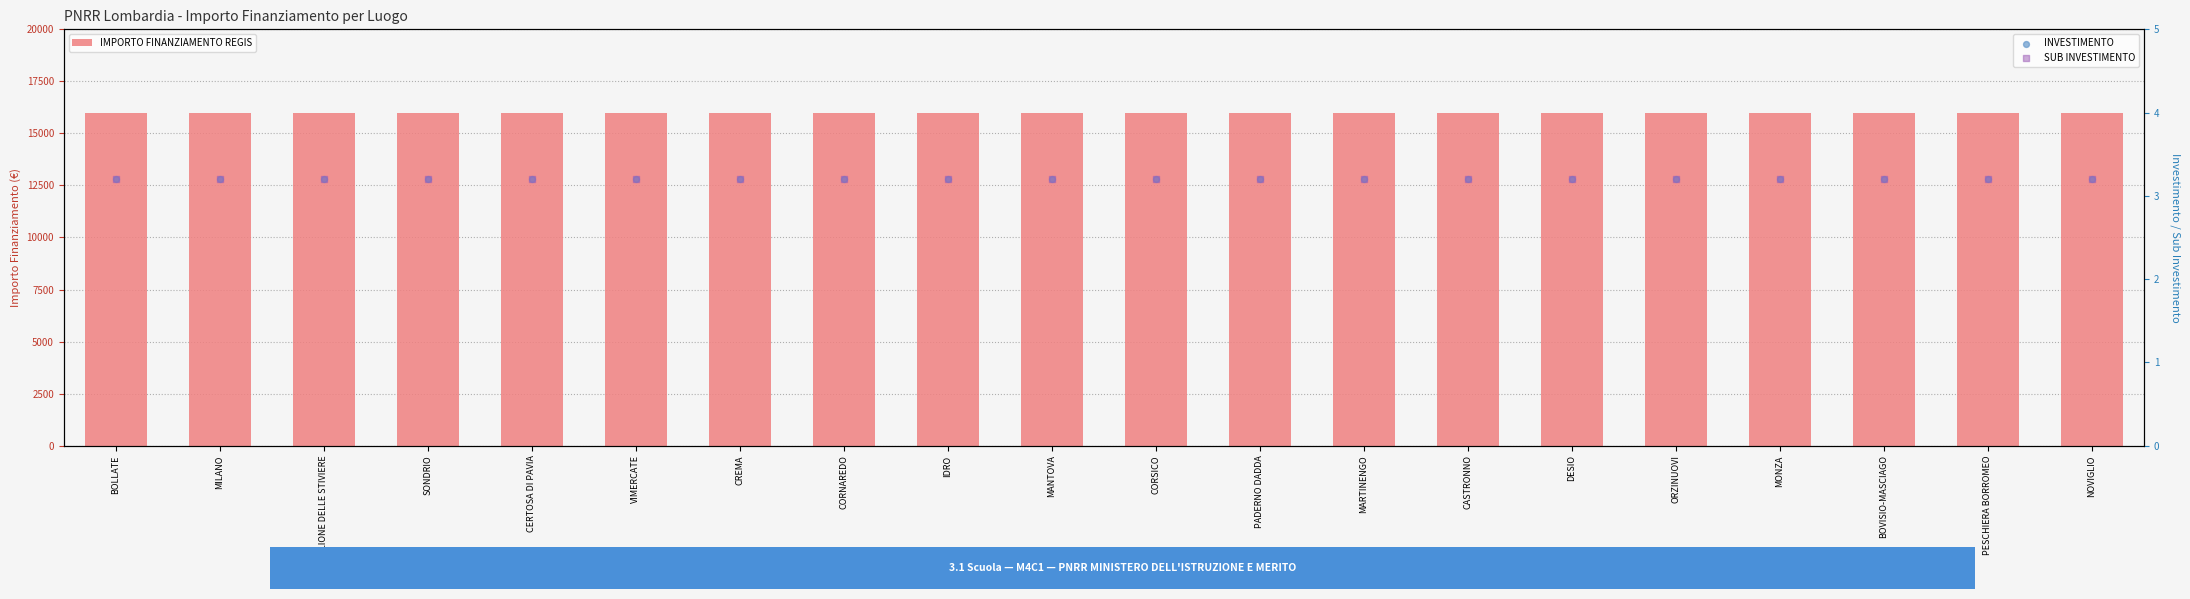

What is the total value across all series at CERTOSA DI PAVIA?

16006.4